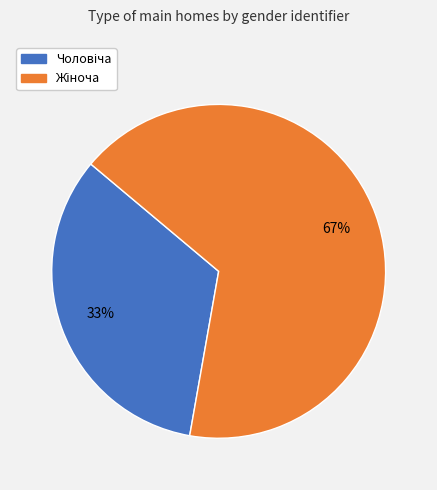

To the nearest percent, what is the average slice percentage?

50%